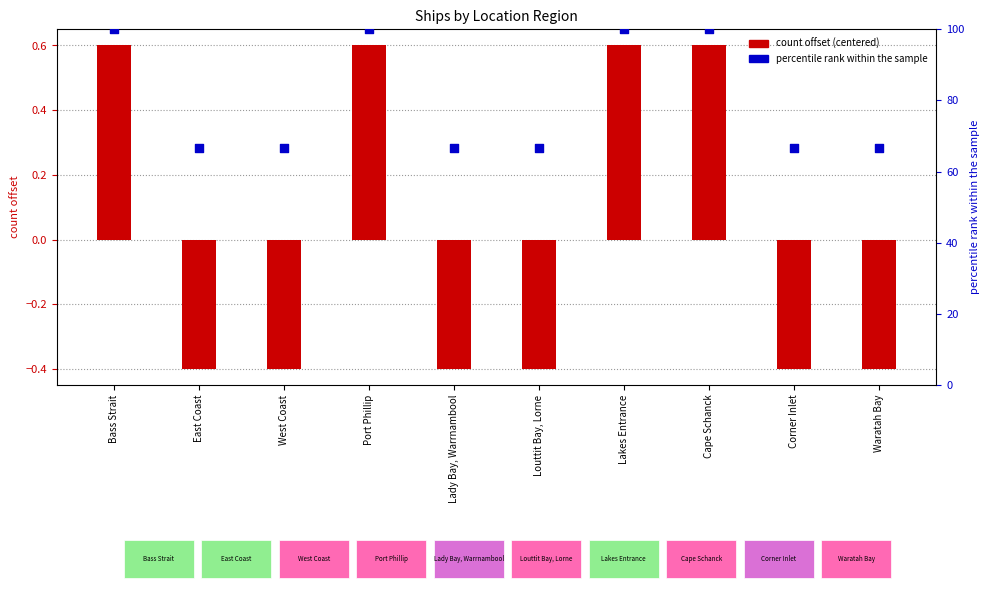

Which series reaches the minimum Y coordinate?

count offset